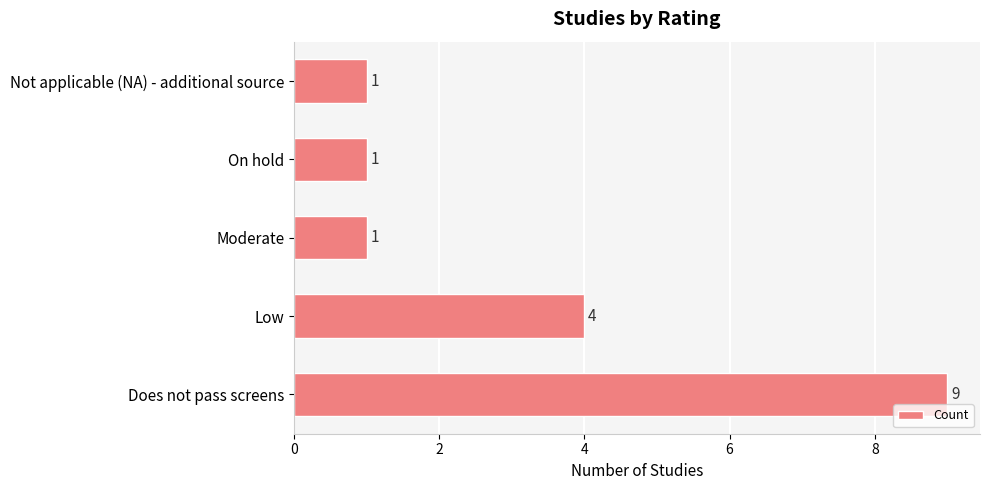

Between Moderate and Low, which is larger?

Low